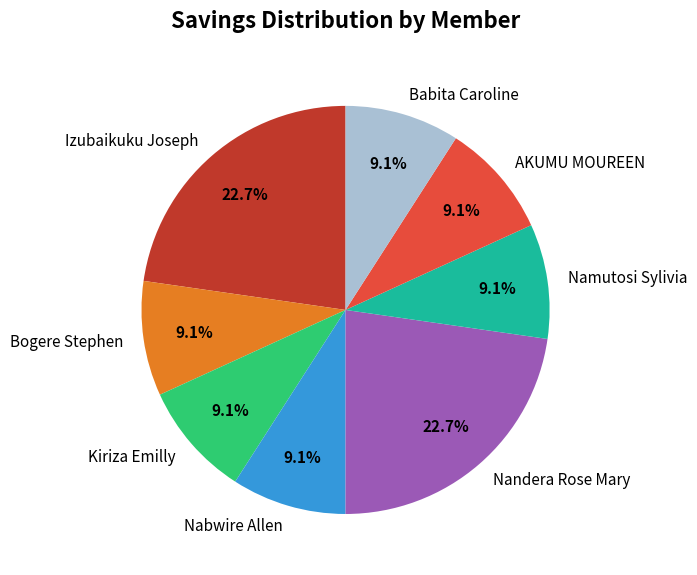

Combined, do Nabwire Allen and Babita Caroline account for over 50%?

No